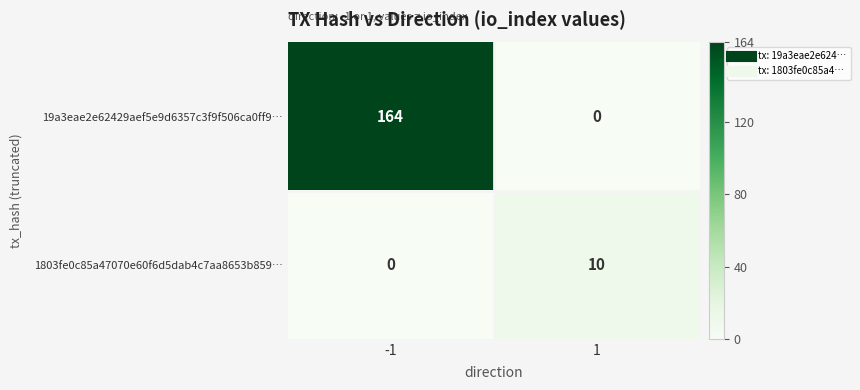

At 1, list the series in order from largest to smallest.

1803fe0c85a47070e60f6d5dab4c7aa8653b859…, 19a3eae2e62429aef5e9d6357c3f9f506ca0ff9…